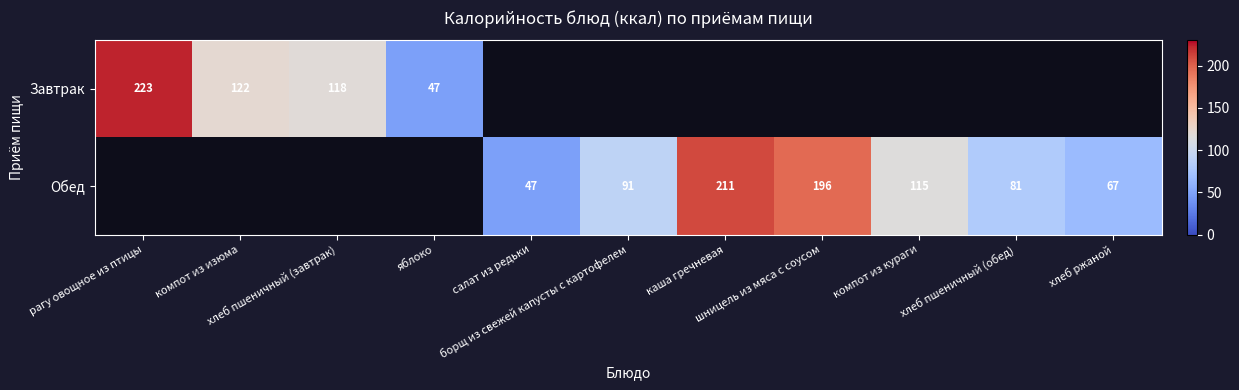

Is the value of Обед at салат из редьки greater than the value of Завтрак at борщ из свежей капусты с картофелем?

No